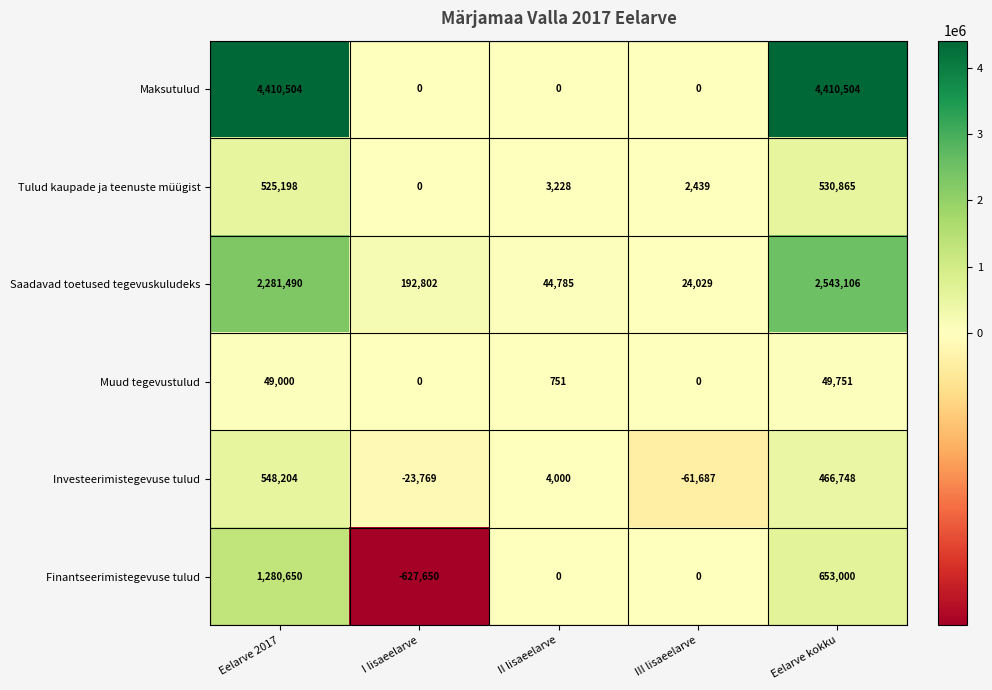

What is the total value across all series at III lisaeelarve?

-35219